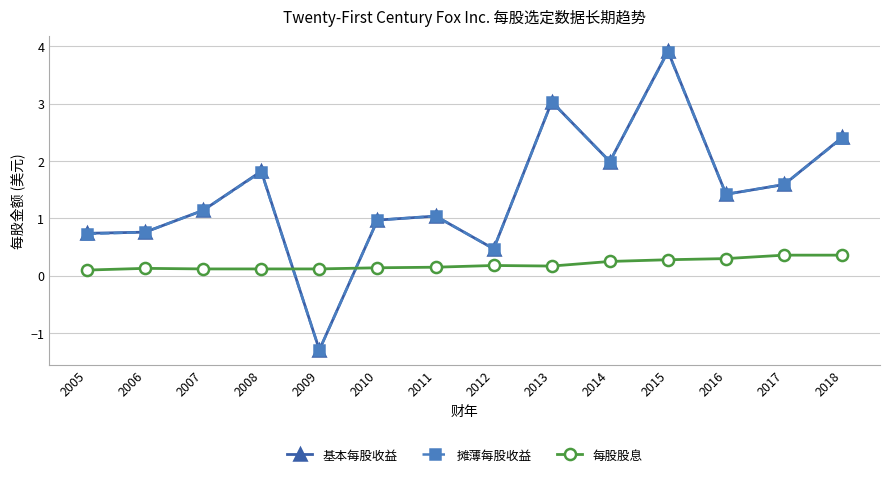

After their last crossing, which series has the higher values: 基本每股收益 or 每股股息?

基本每股收益